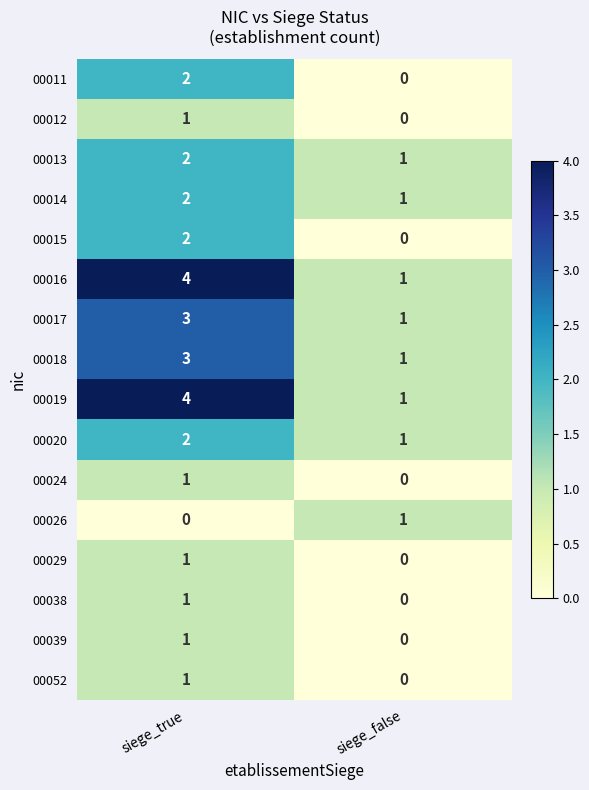

What is the total value across all series at siege_true?

30